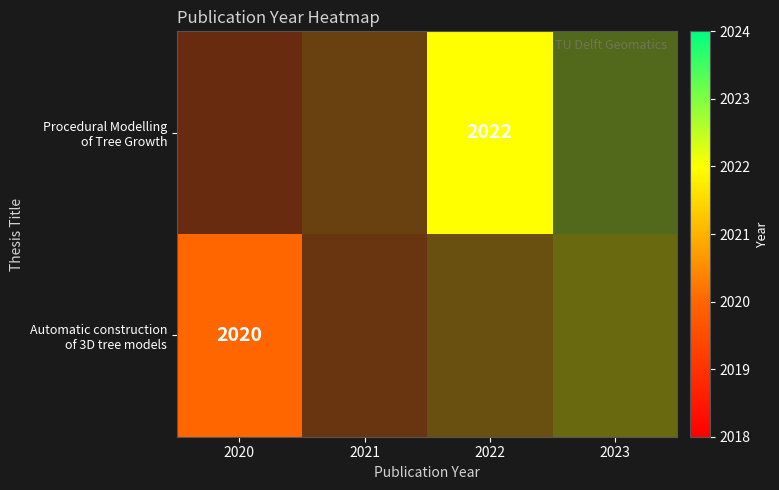

How many values in Automatic construction of 3D tree models are above zero?

1